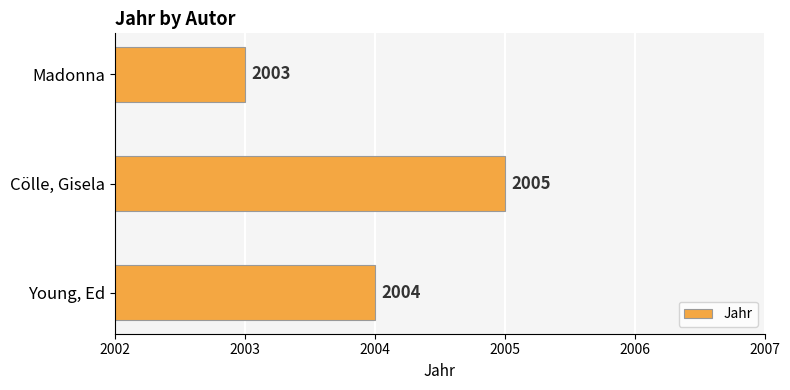

At which label is the value closest to 2004?

Young, Ed